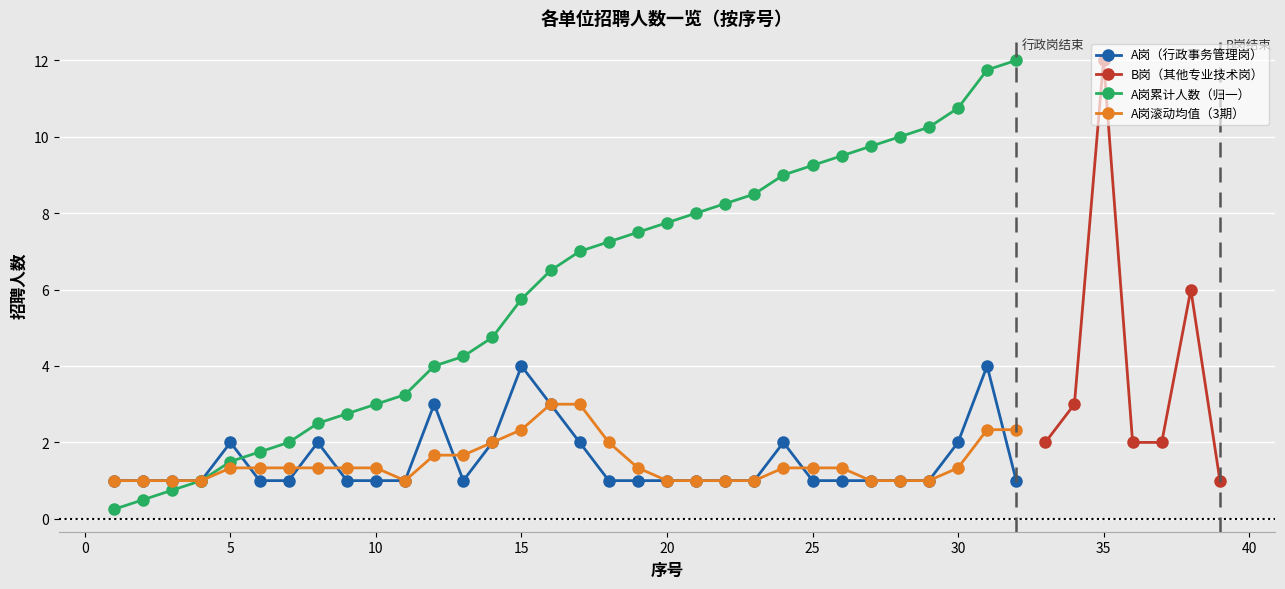

Is it true that A岗累计人数（归一） equals 1.2 at 10?

False